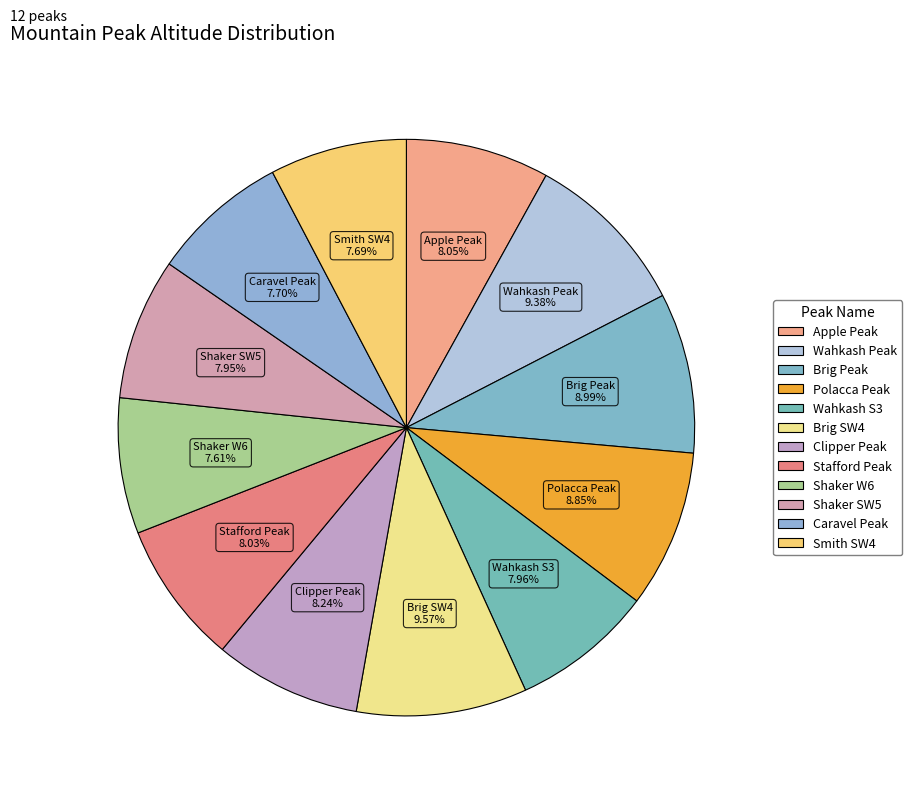

What percentage is the Shaker W6 slice, to the nearest percent?

8%